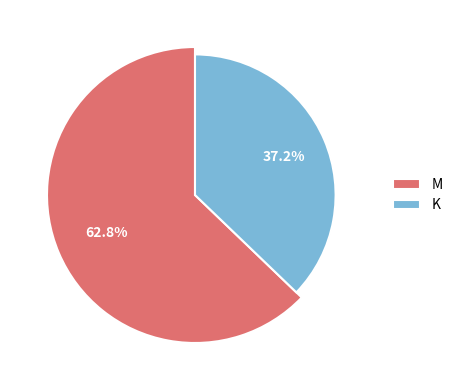

To the nearest percent, what is the difference between the K and M slice percentages?

26%